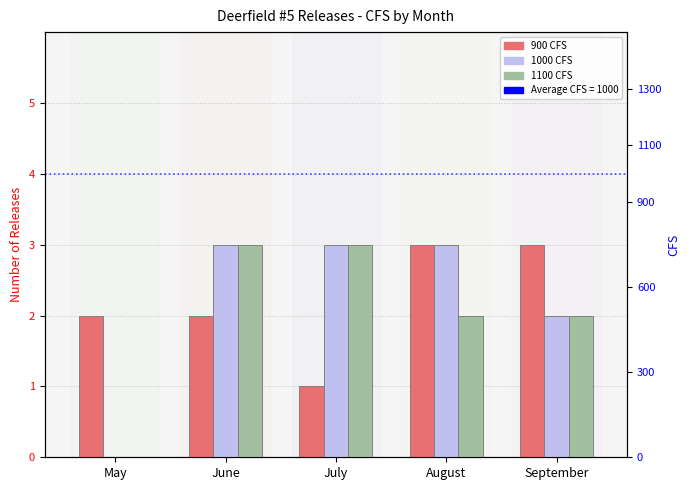

How many values in 1000 CFS are above zero?

4